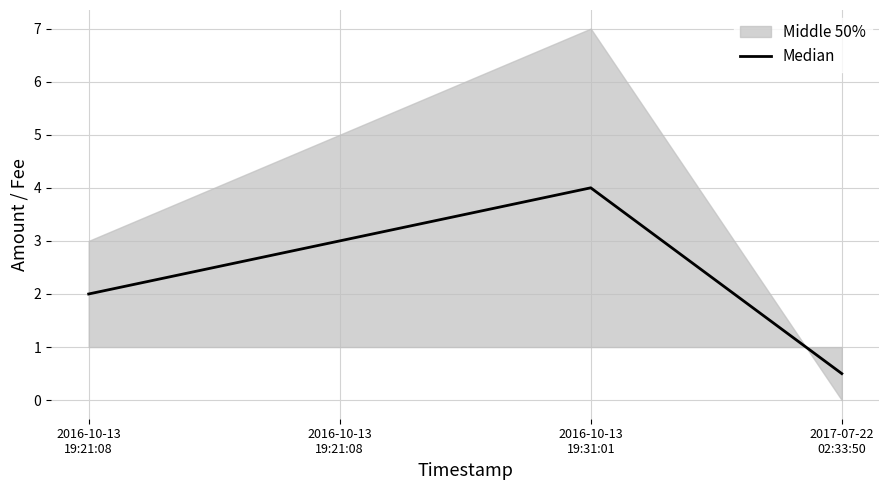

Reading right to left, transcribe all the data shown in this chart.

2017-07-22
02:33:50=0.5	2016-10-13
19:31:01=4.0	2016-10-13
19:21:08=3.0	2016-10-13
19:21:08=2.0